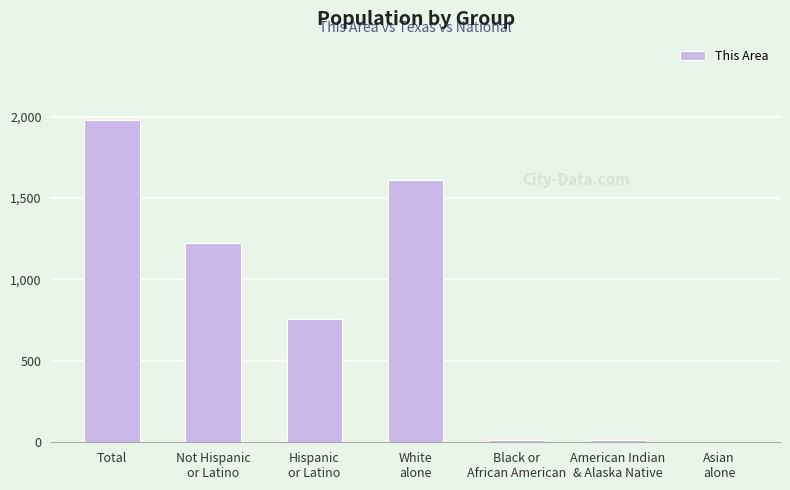

What is the sum of all values?

5606